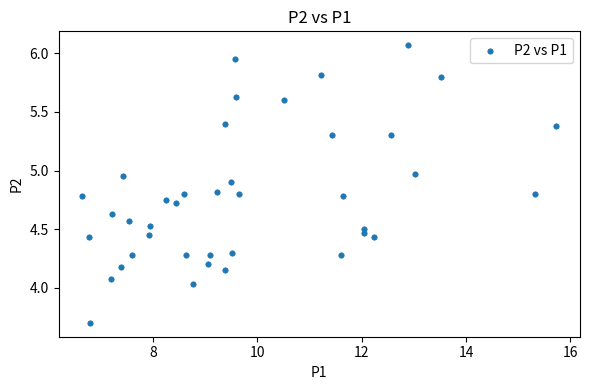

What is the range of X values (max minus min)?

9.1